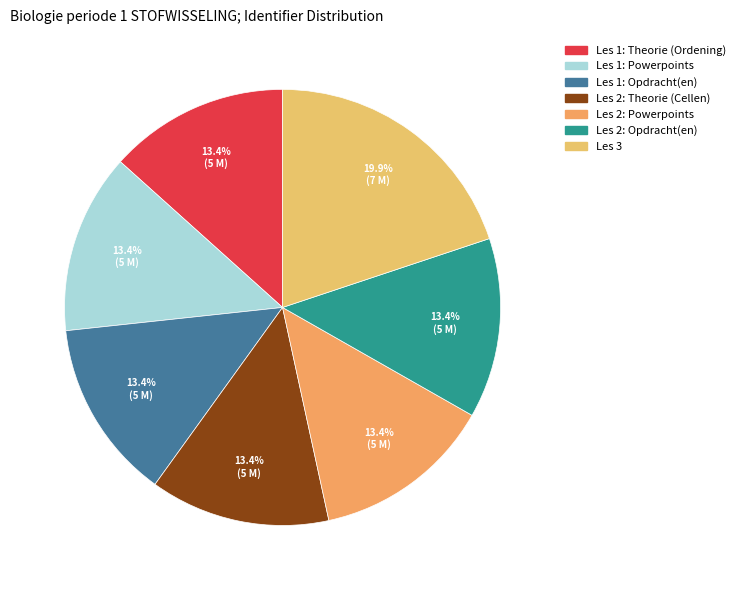

Which category has the biggest portion of the pie?

Les 3